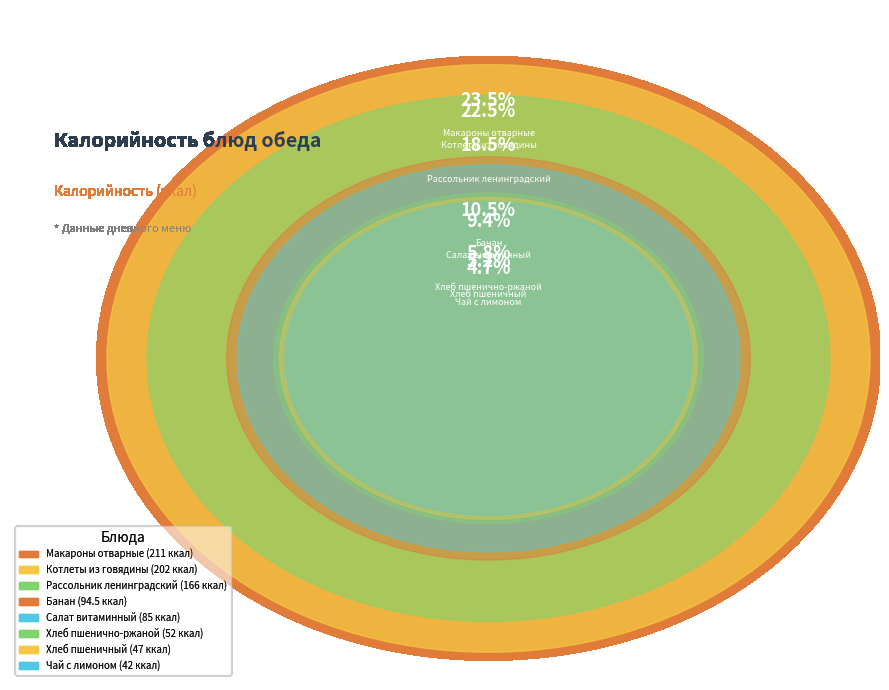

What is the largest slice in the pie chart?

Макароны отварные